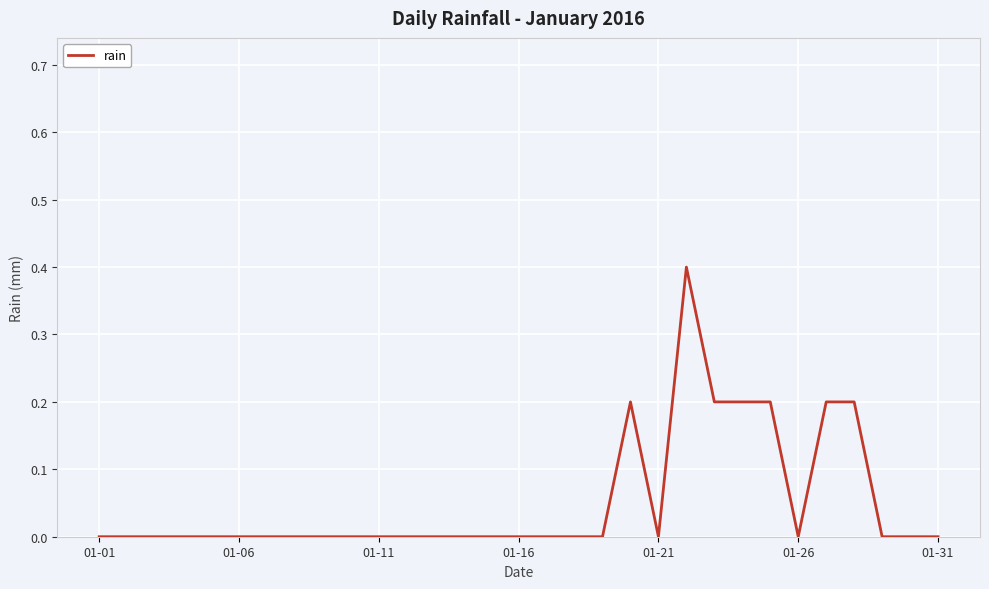

What is the average value?

0.1